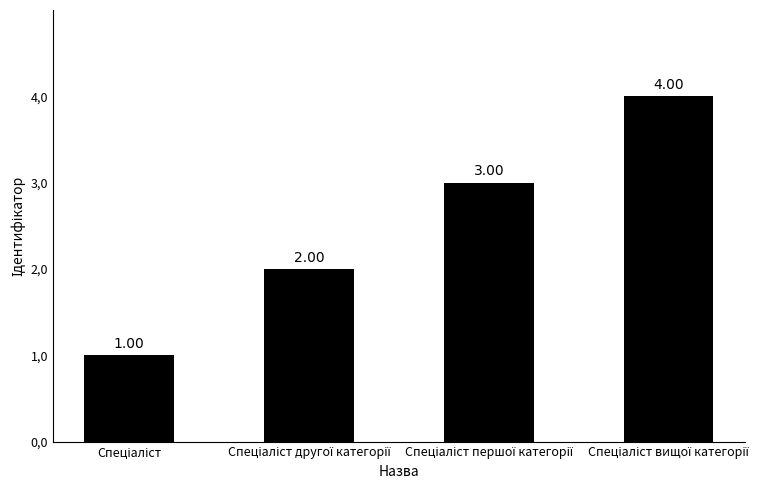

Is it true that the value at Спеціаліст is 1?

False